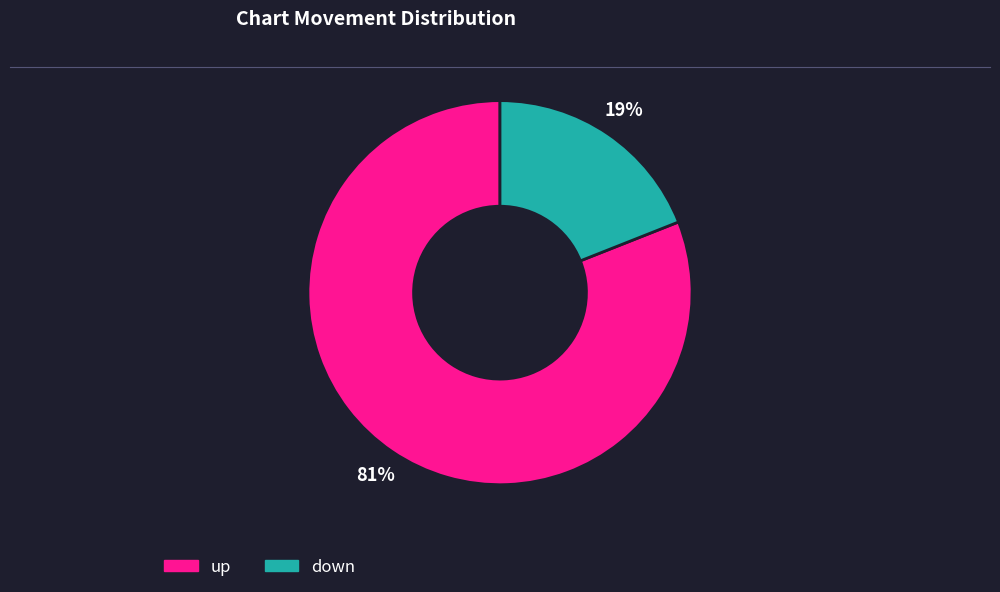

Rank the categories by value from lowest to highest.

down, up